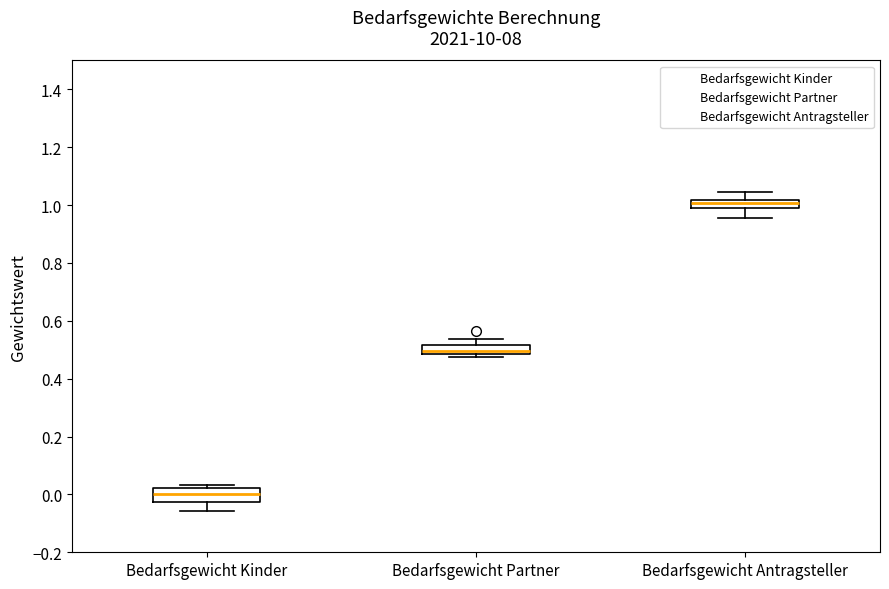

Reading left to right, read every box against the y-axis: the position of its median line, the range the box covers, and the ends of its whiskers. The values are not printed on the chart, so give them approximately, as read against the axis.

Bedarfsgewicht Kinder: median 0.00, box -0.02 to 0.02, whiskers -0.06 to 0.04
Bedarfsgewicht Partner: median 0.50, box 0.48 to 0.52, whiskers 0.48 (just below the box's lower edge) to 0.54
Bedarfsgewicht Antragsteller: median 1.00, box 0.98 to 1.02, whiskers 0.96 to 1.04